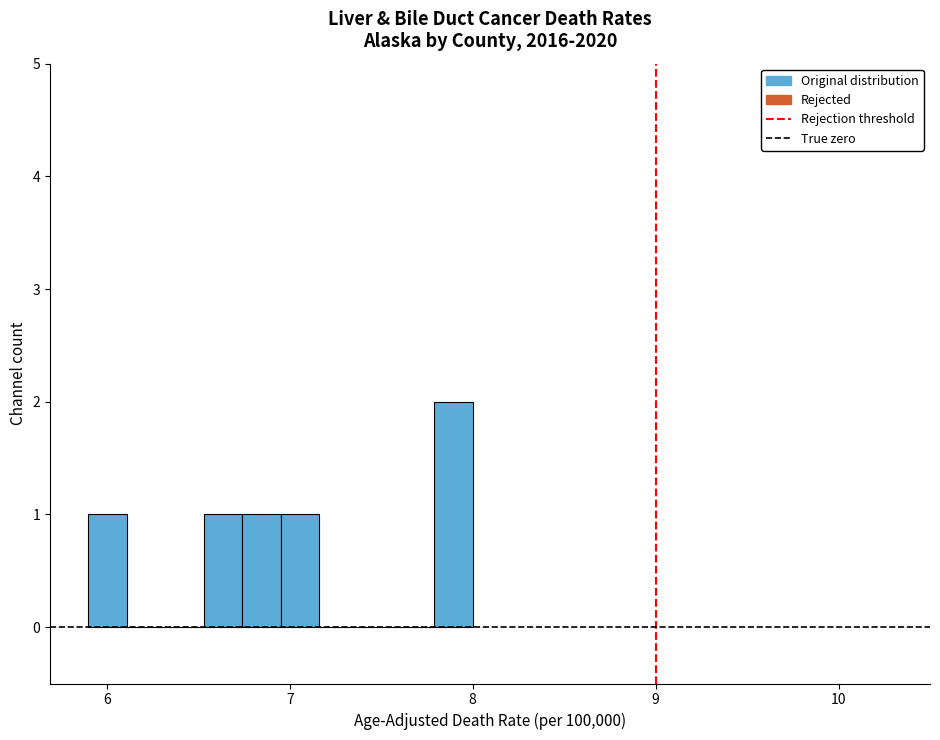

Read against the x-axis, roughly where is the centre of the tallest bar?

7.9